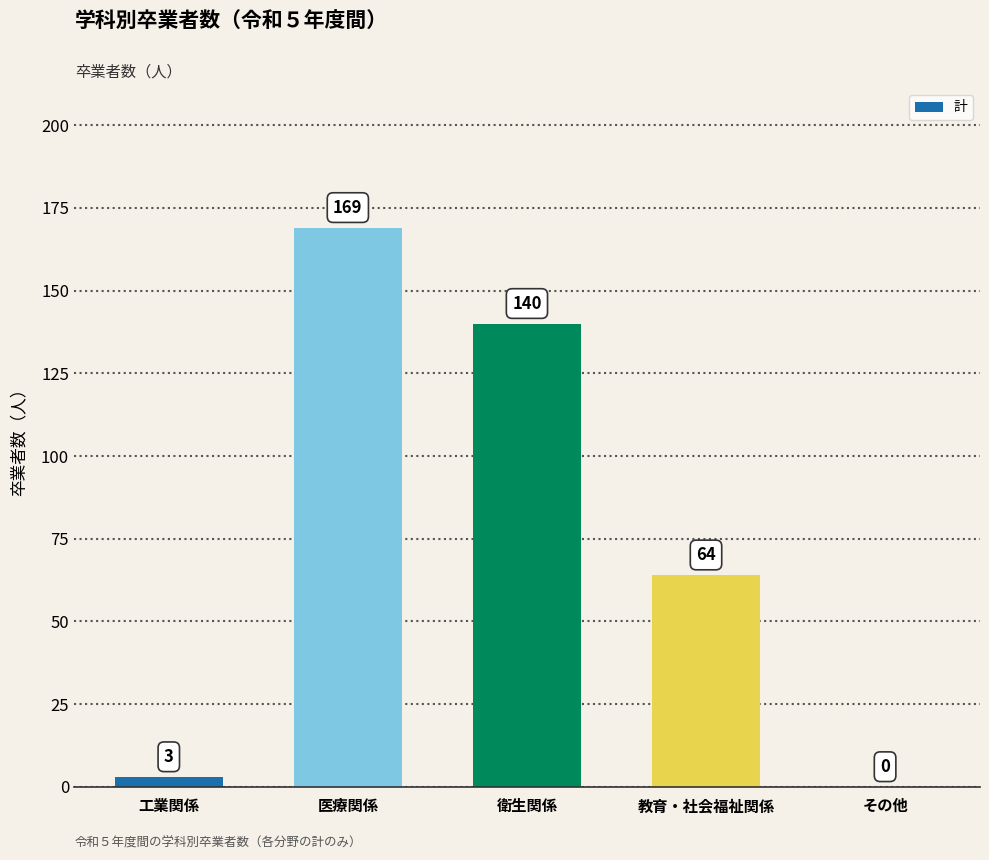

The value at 衛生関係 is 245. True or false?

False